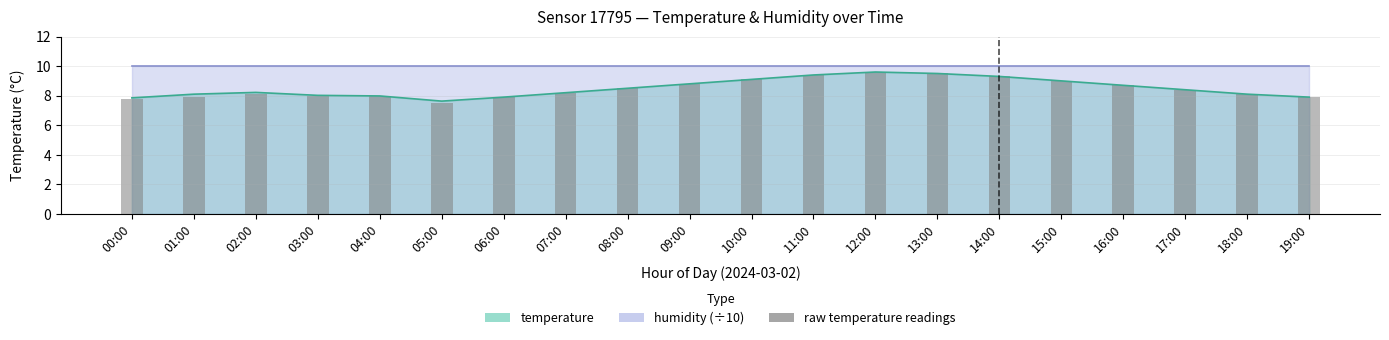

What is the label of the 18th bar from the right?

02:00